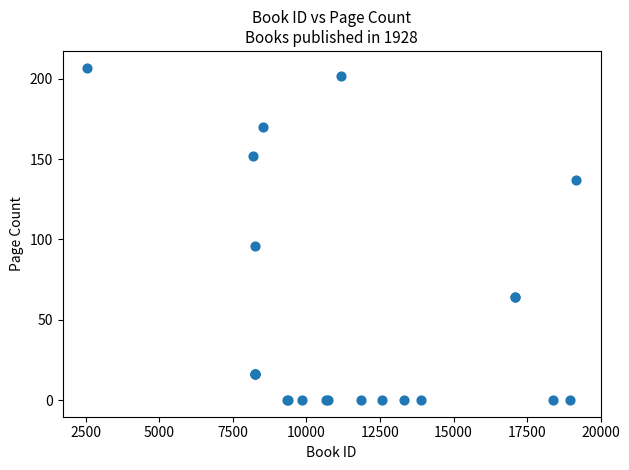

What Y value in the scatter plot is closest to 103?

96